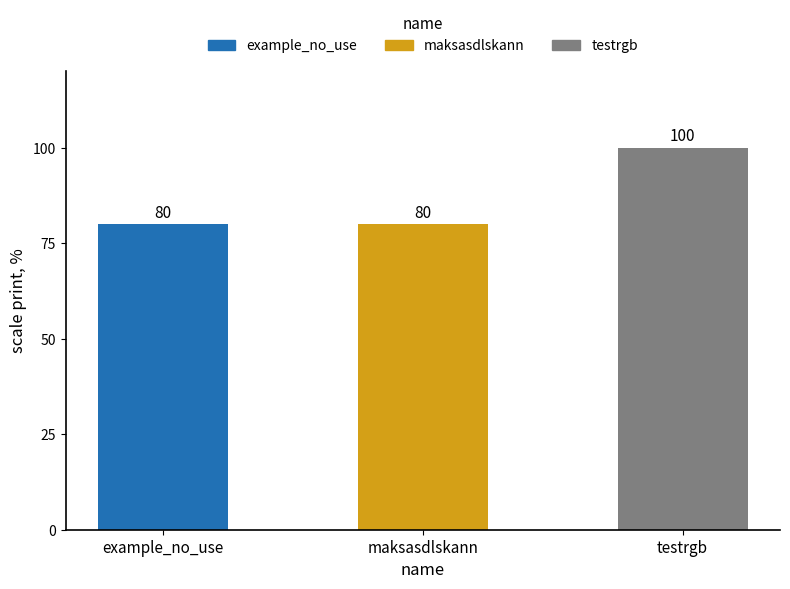

Does the chart contain any negative values?

No